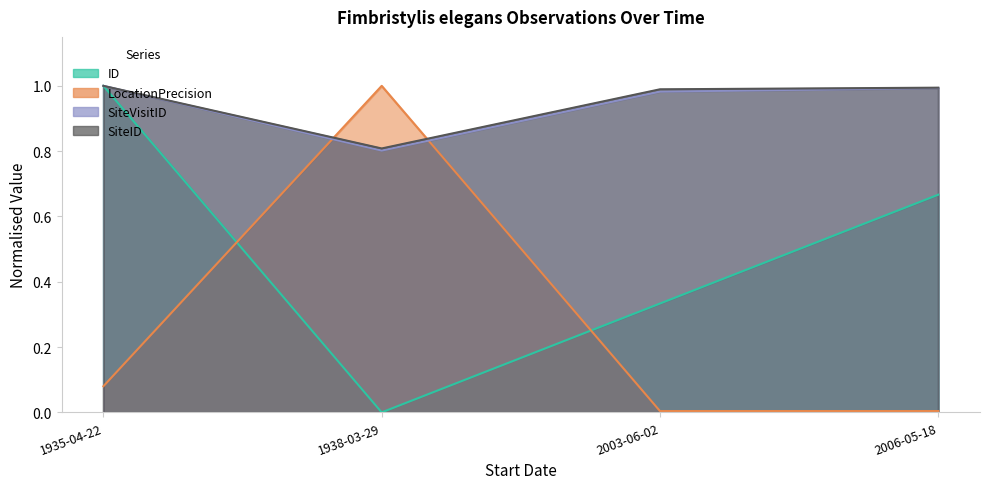

True or false: LocationPrecision and SiteID cross at least once.

True